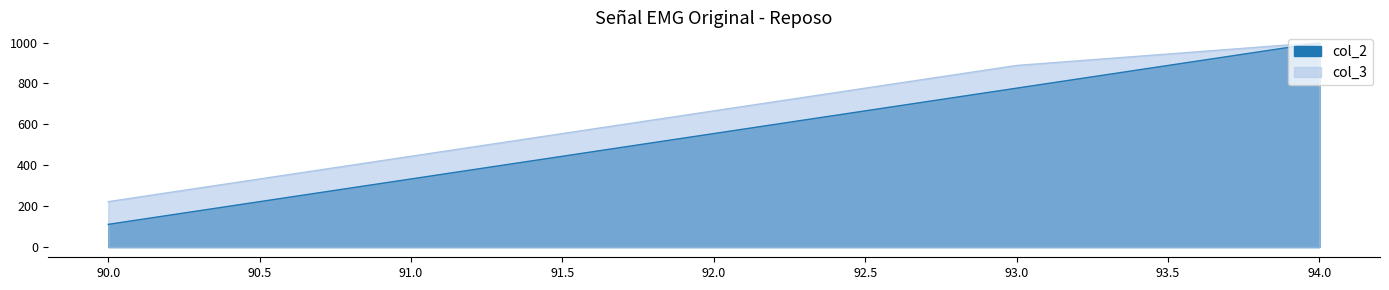

At which label does col_3 first exceed 666?

93